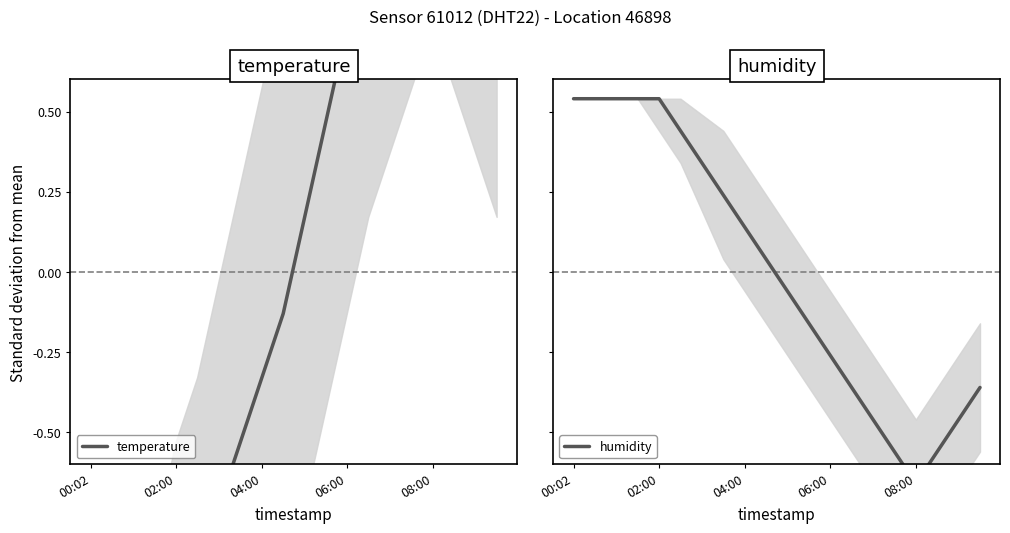

Does the chart display data point markers on the line(s)?

No